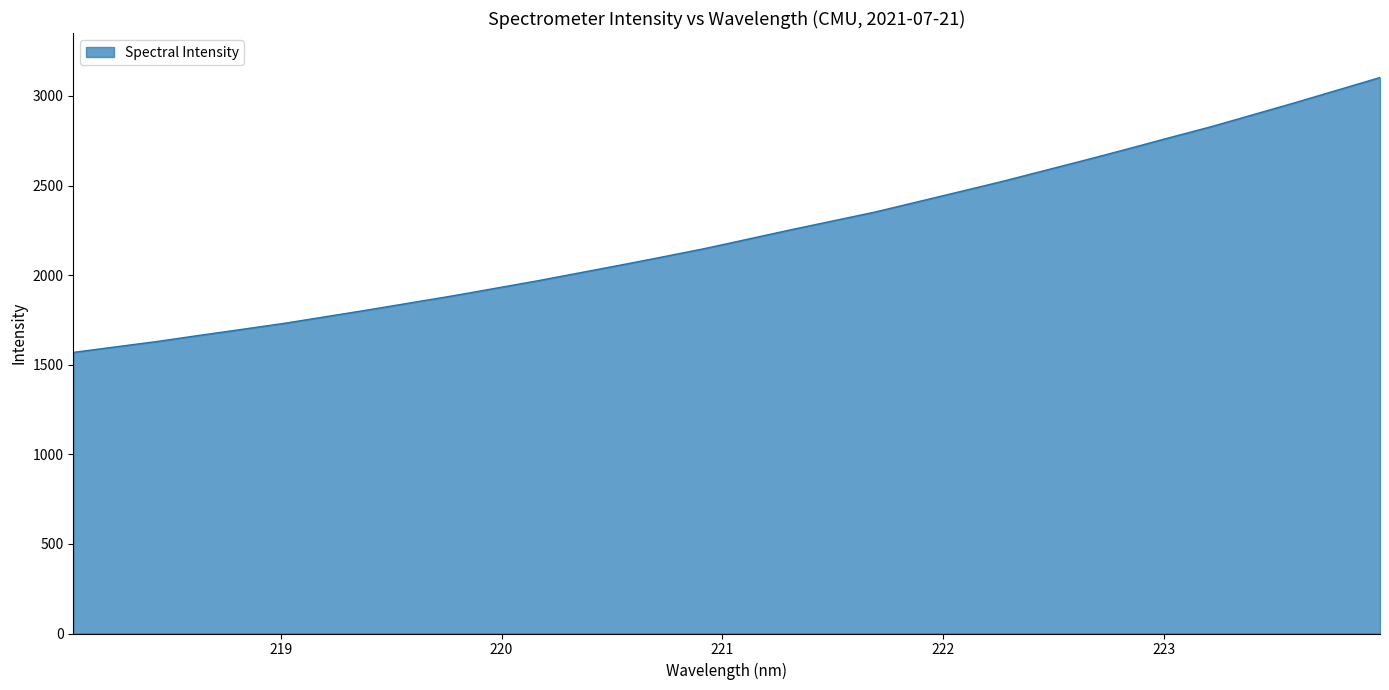

What is the greatest value displayed?

3103.1